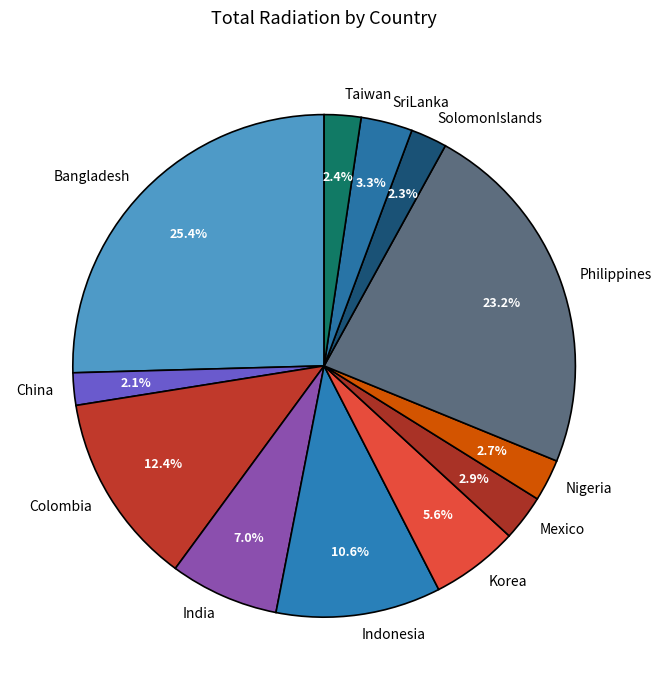

To the nearest percent, what is the difference between the Korea and Philippines slice percentages?

18%